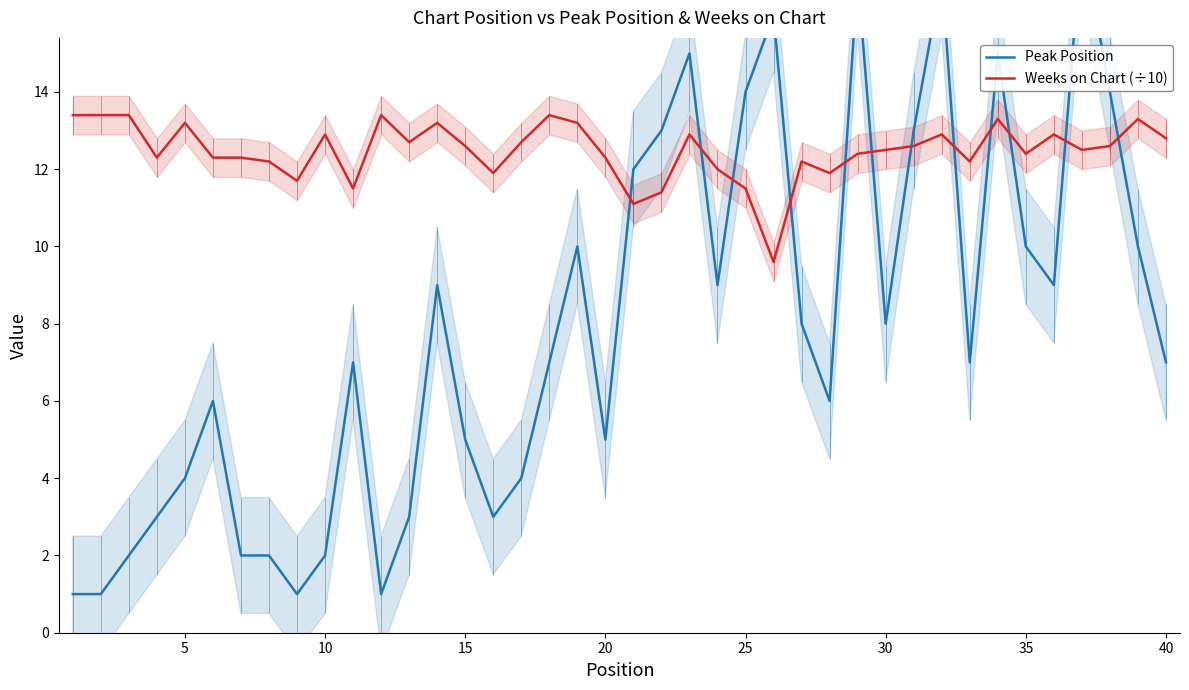

Which series has the widest spread of values?

Peak Position